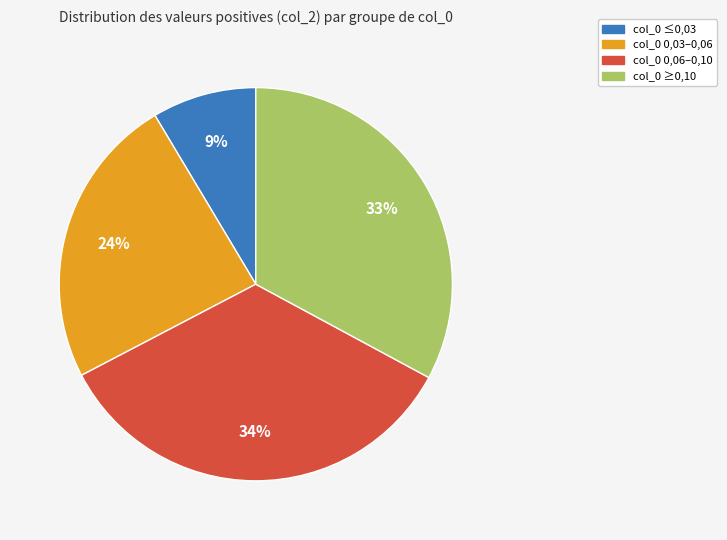

To the nearest percent, what is the difference between the col_0 0,06–0,10 and col_0 0,03–0,06 slice percentages?

10%